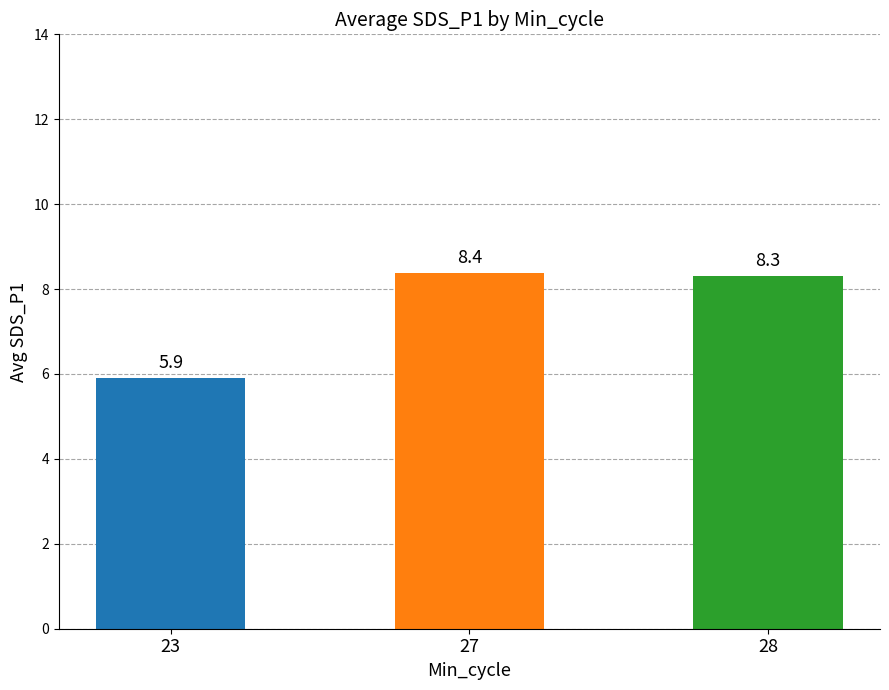

Which category has the highest value across all series?

27